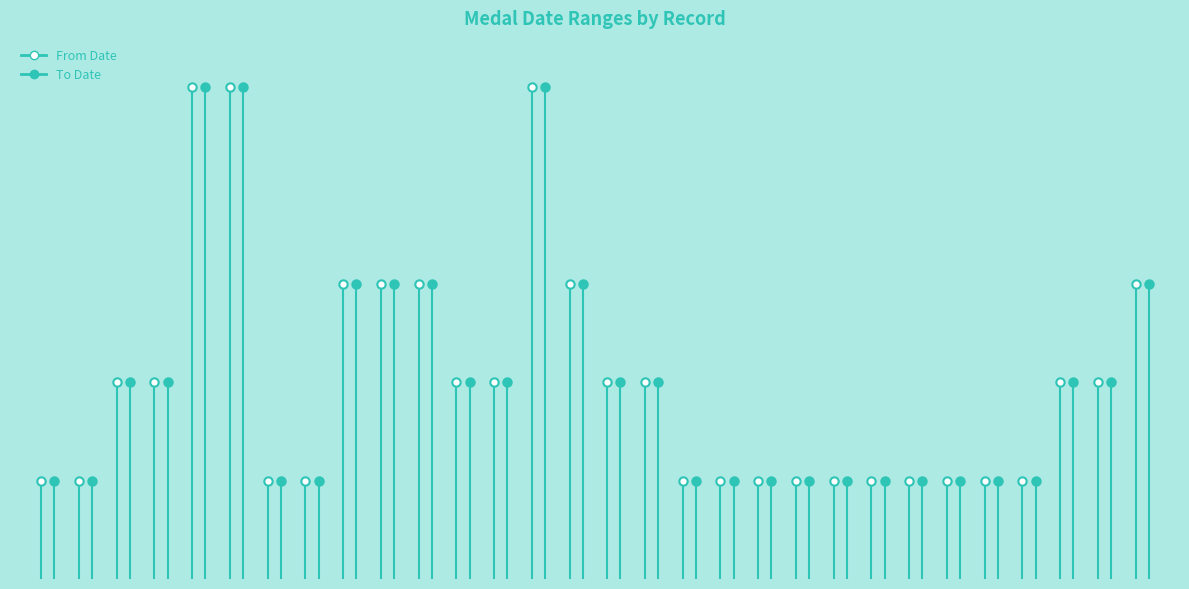

True or false: From Date and To Date cross at least once.

False